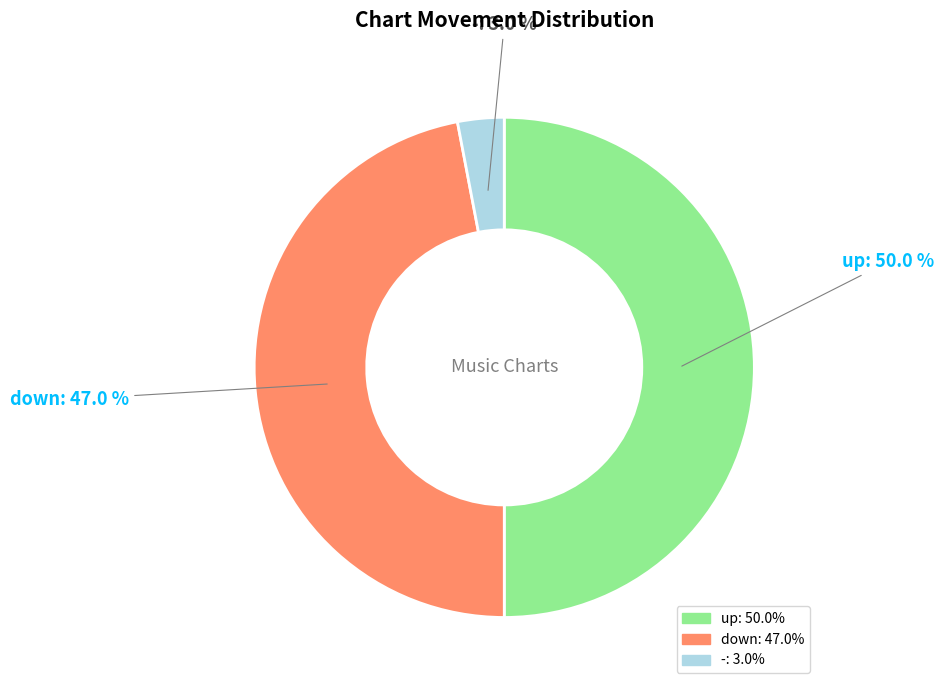

Which has a higher value, -: 3.0% or up: 50.0%?

up: 50.0%